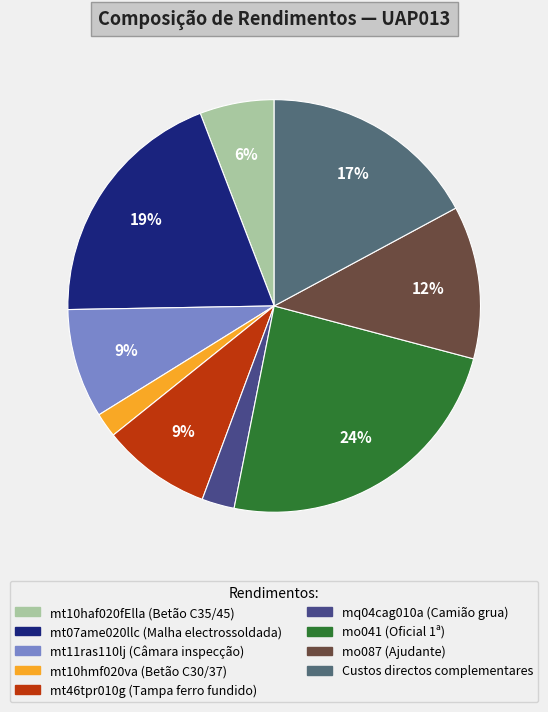

Is there a majority slice in this chart?

No